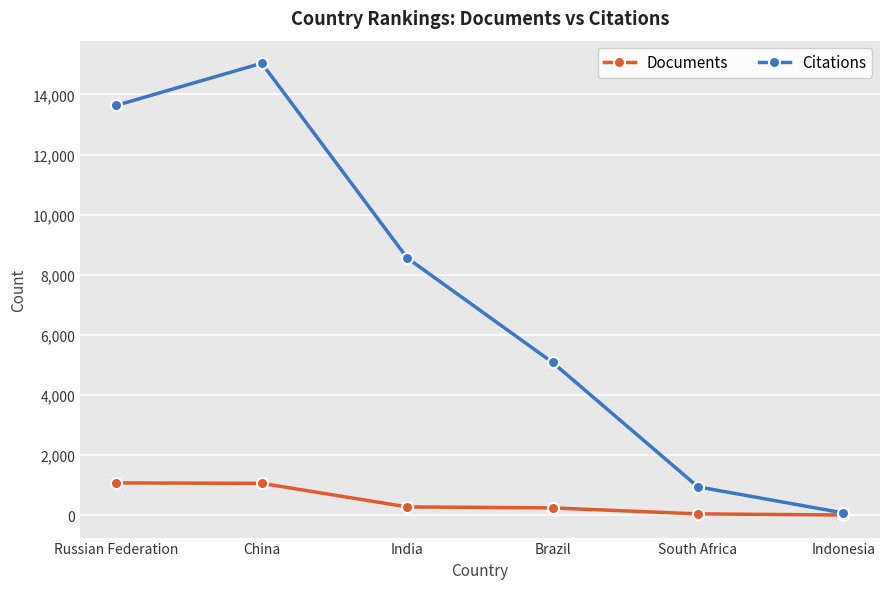

Rank the series by their average value, from highest to lowest.

Citations, Documents